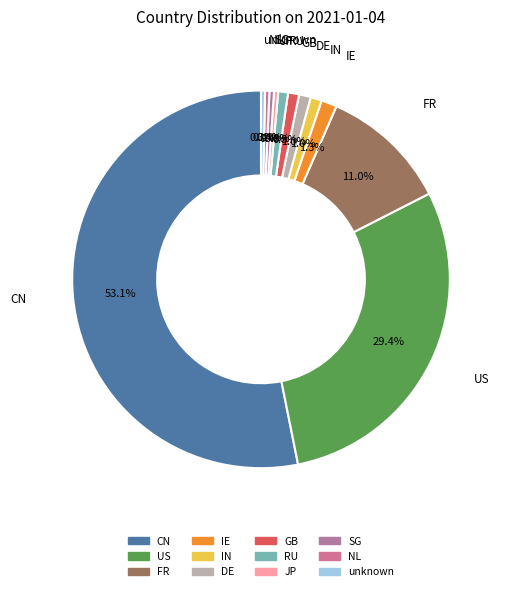

Is there any slice that represents more than half of the pie?

Yes